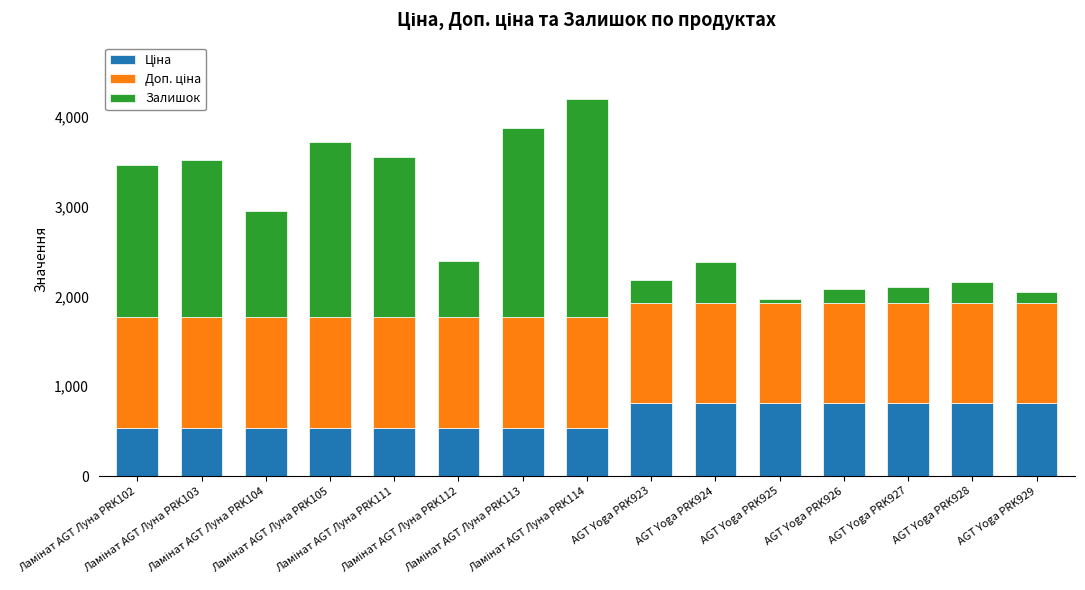

Rank the categories by Залишок value from highest to lowest.

Ламінат AGT Луна PRK114, Ламінат AGT Луна PRK113, Ламінат AGT Луна PRK105, Ламінат AGT Луна PRK111, Ламінат AGT Луна PRK103, Ламінат AGT Луна PRK102, Ламінат AGT Луна PRK104, Ламінат AGT Луна PRK112, AGT Yoga PRK924, AGT Yoga PRK923, AGT Yoga PRK928, AGT Yoga PRK927, AGT Yoga PRK926, AGT Yoga PRK929, AGT Yoga PRK925